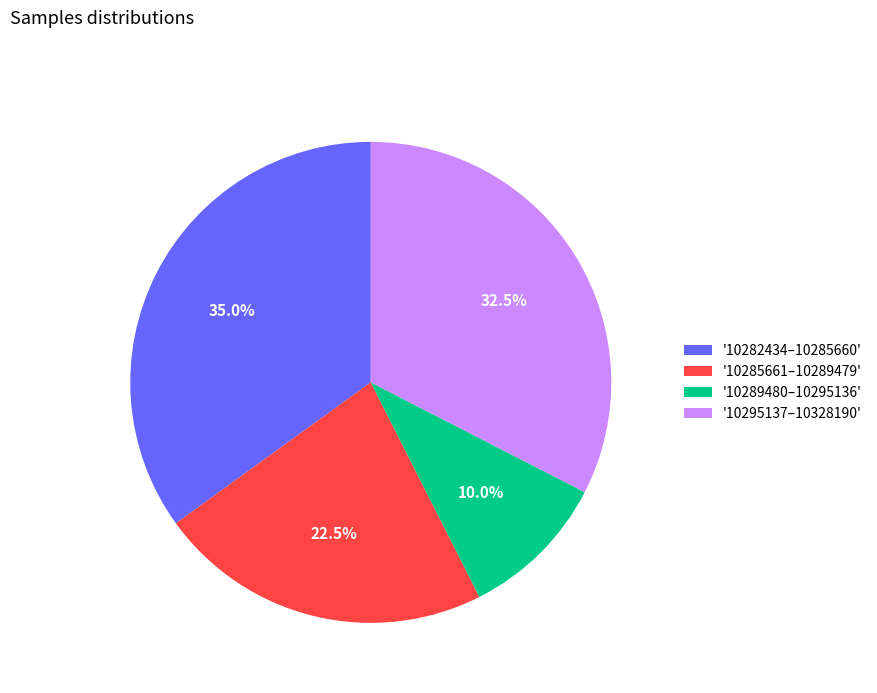

What is the total percentage of '10285661–10289479' and '10289480–10295136'?

32.5%